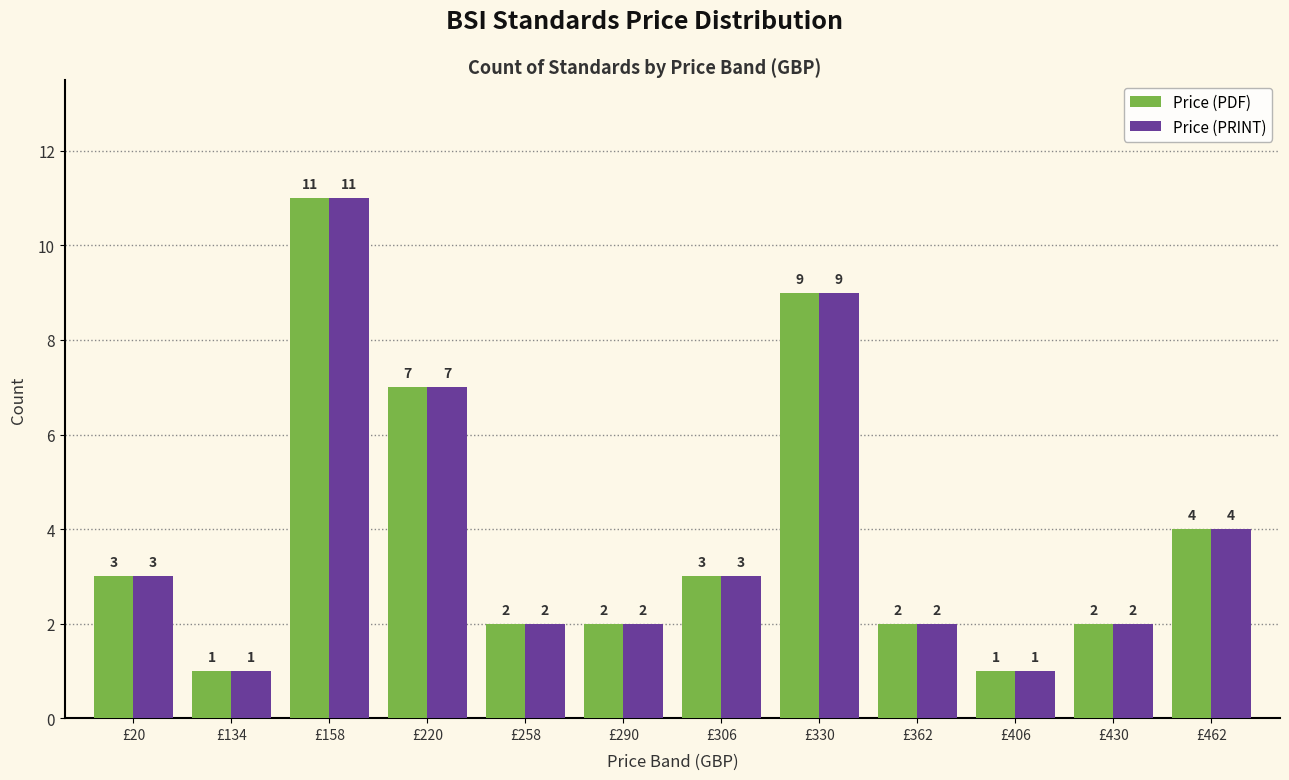

Is it true that Price (PDF) equals 1 at £134?

True